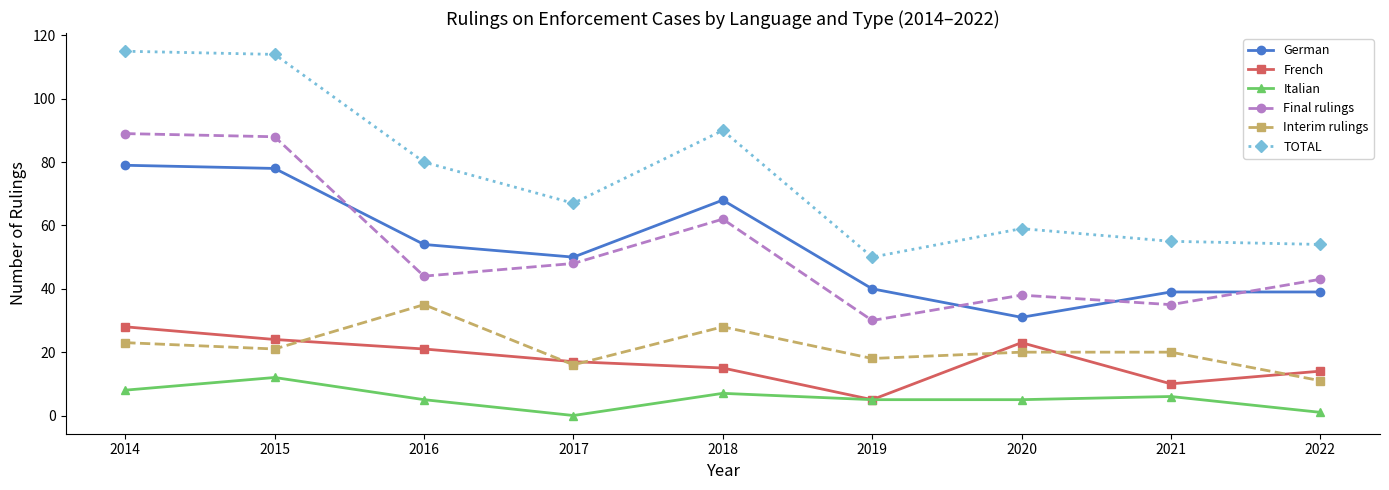

What is the sum of the French values at 2018 and 2021?

25